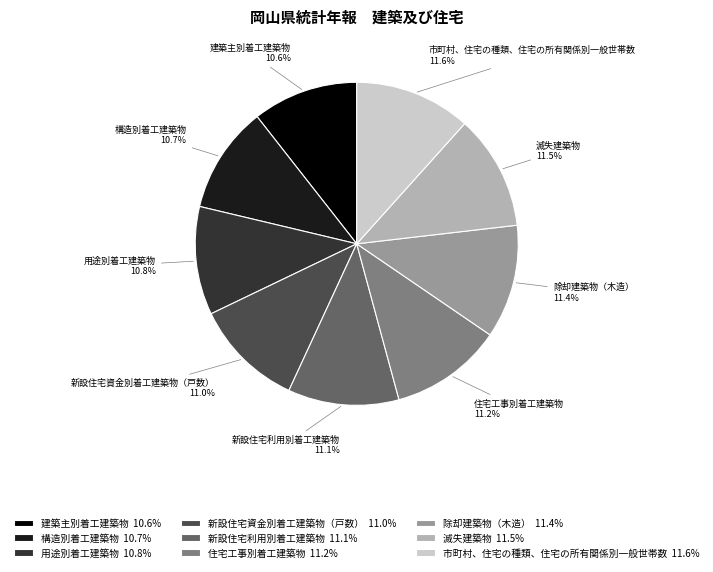

Is it true that 住宅工事別着工建築物 is 11% of the pie?

True